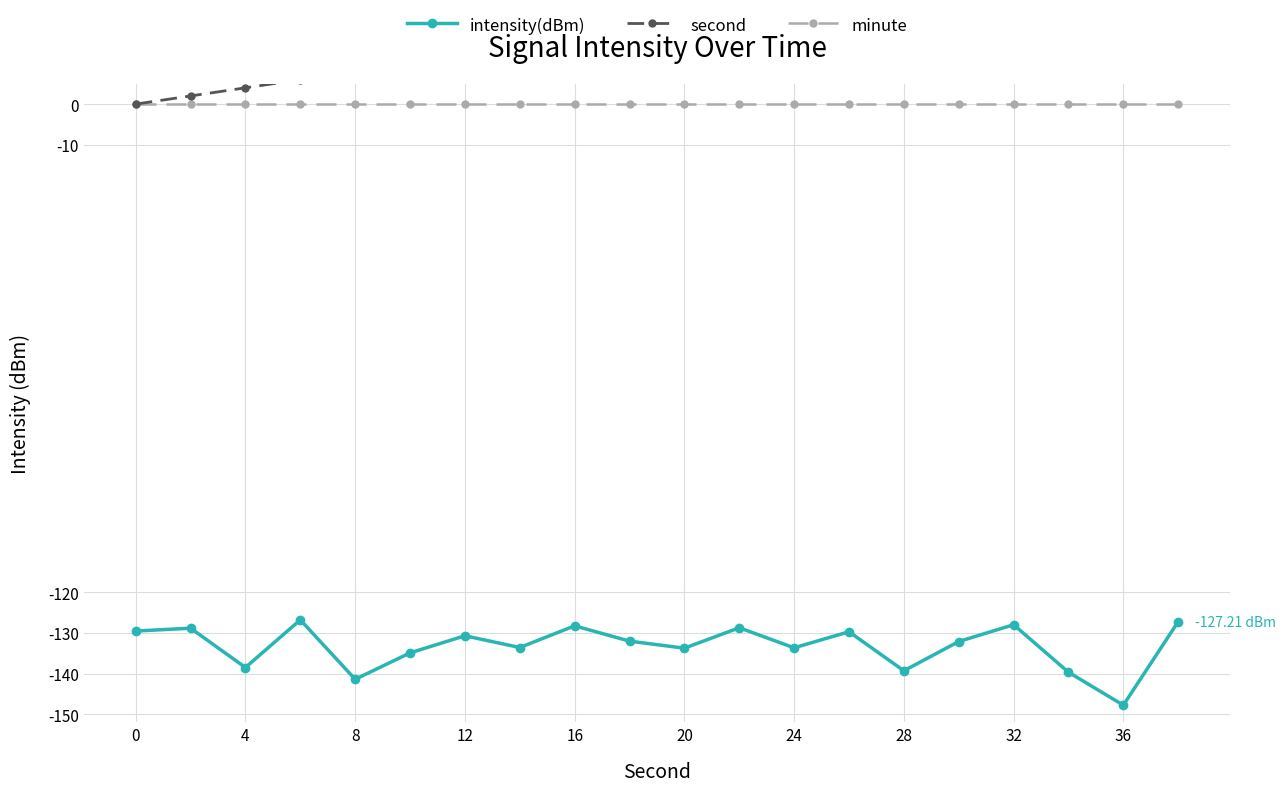

Does the chart have visible grid lines?

Yes